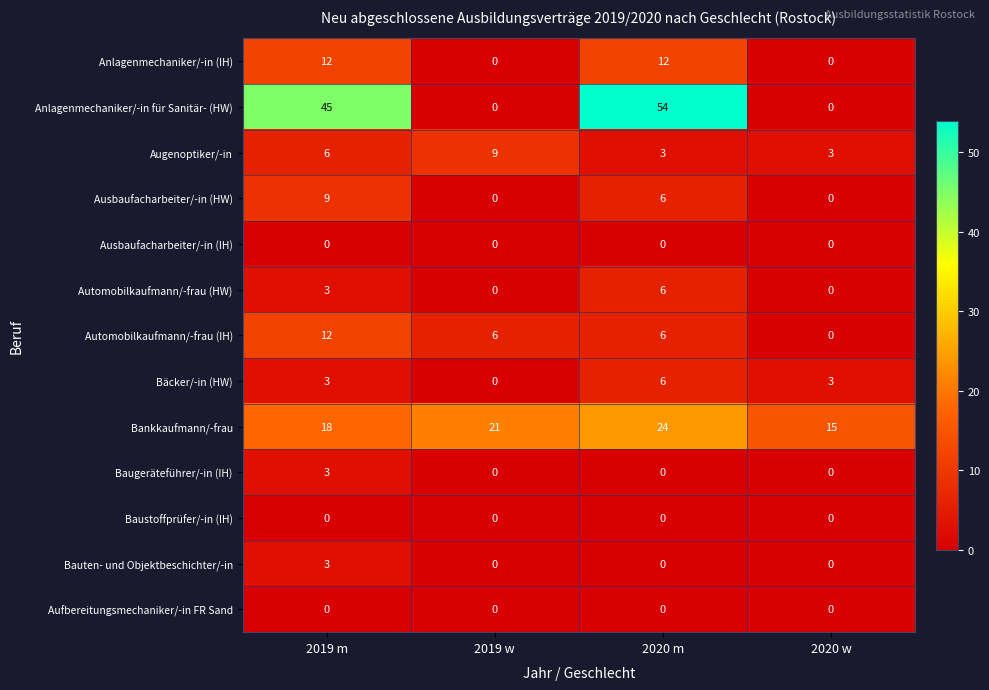

At which category is the sum across all series the highest?

2020 m